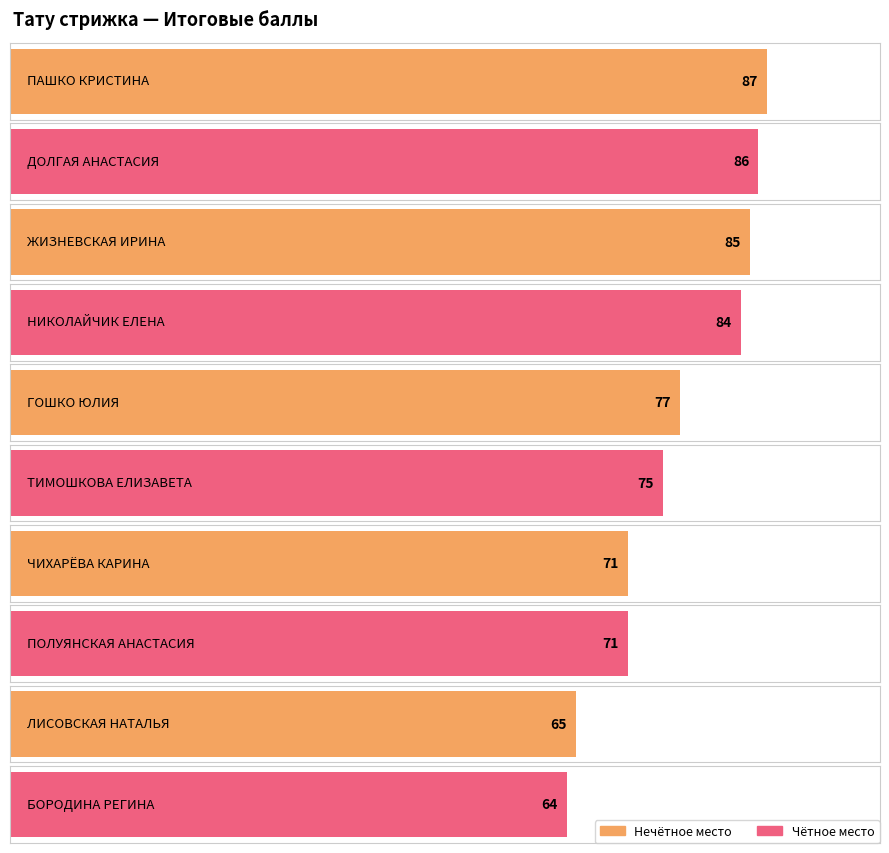

What is the difference between the values at ГОШКО ЮЛИЯ and ДОЛГАЯ АНАСТАСИЯ?

9